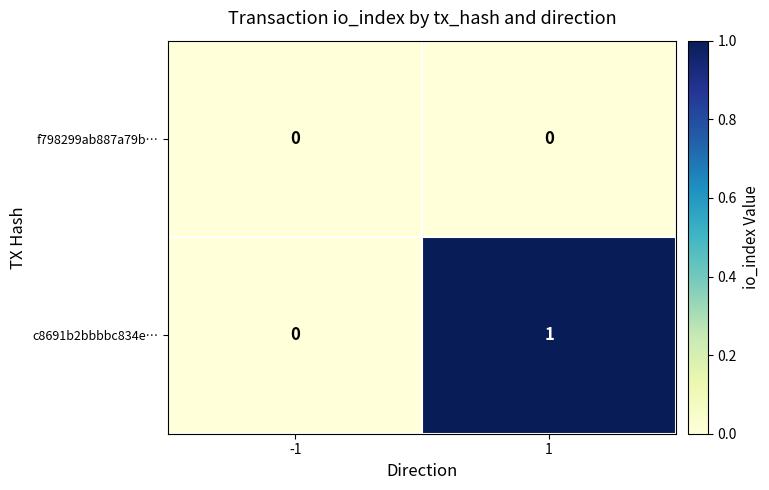

The value of c8691b2bbbbc834e… at -1 is 0. True or false?

True